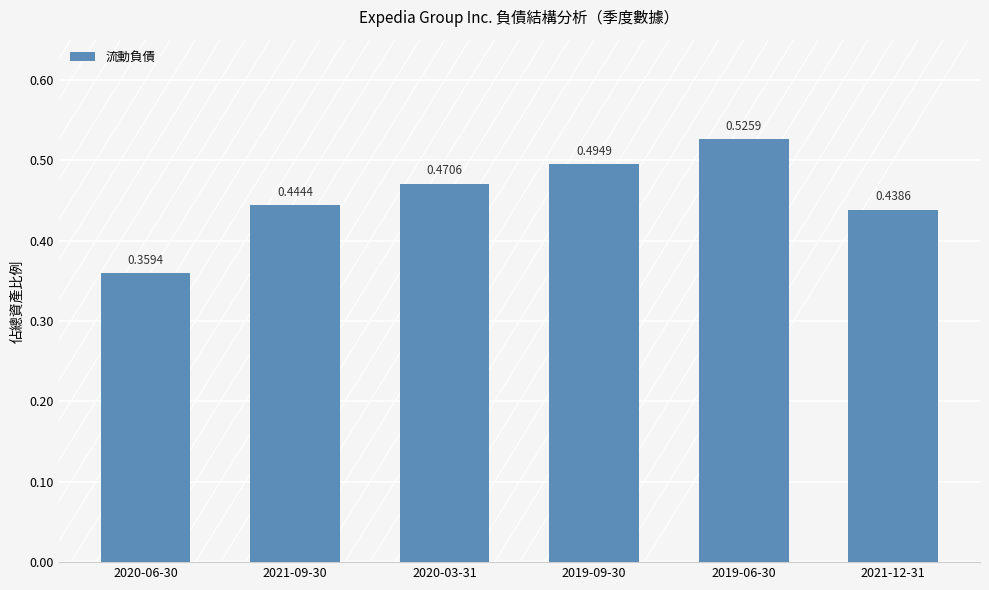

Are the bars grouped side by side (vs. stacked)?

No